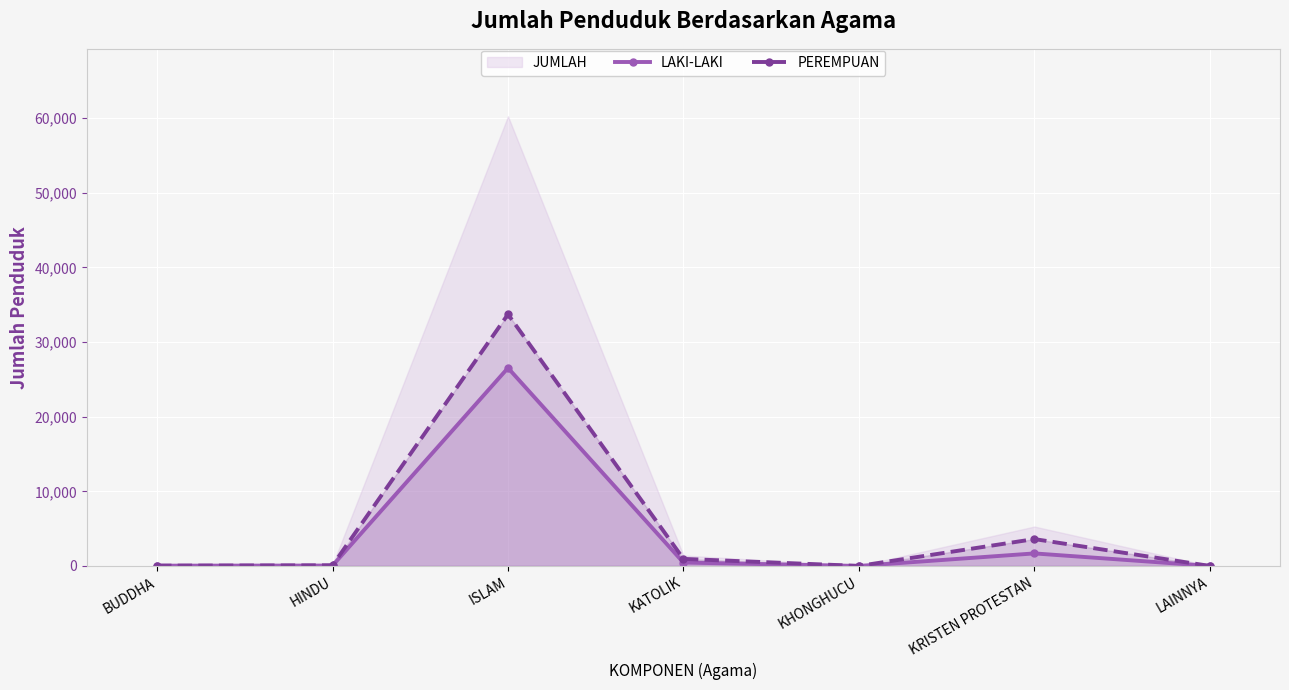

True or false: LAKI-LAKI has a value of 38 at BUDDHA.

True